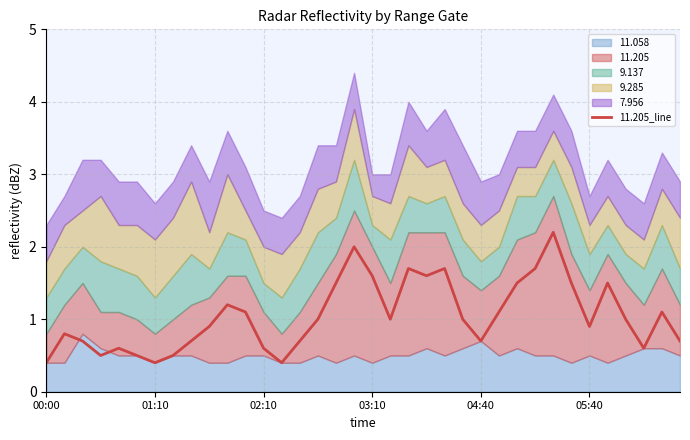

Where does the data first go above 1?

10